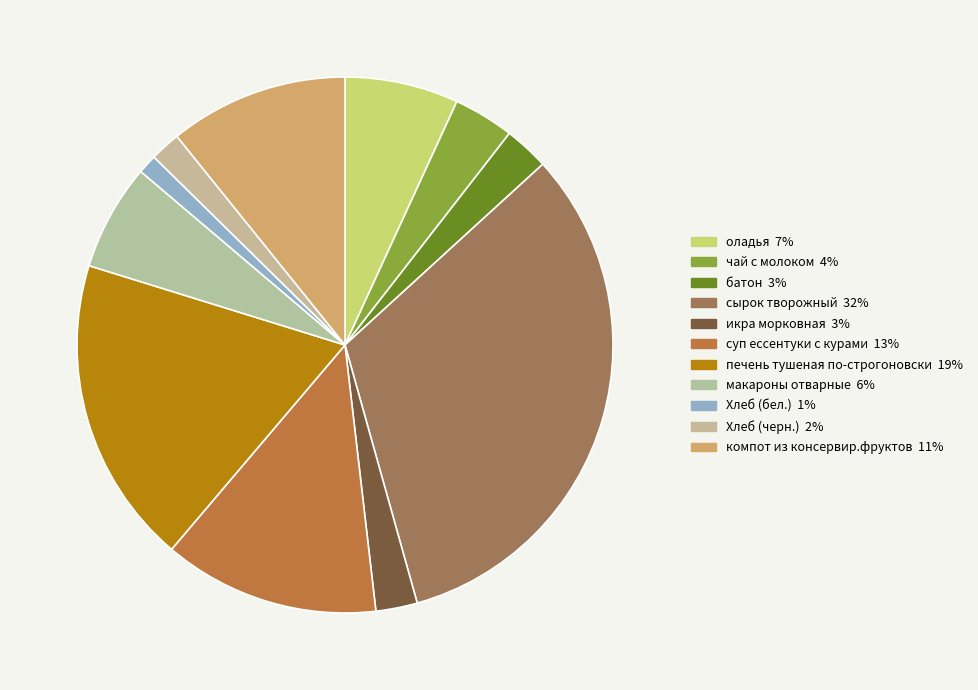

True or false: Хлеб (черн.) accounts for 2% of the total.

True